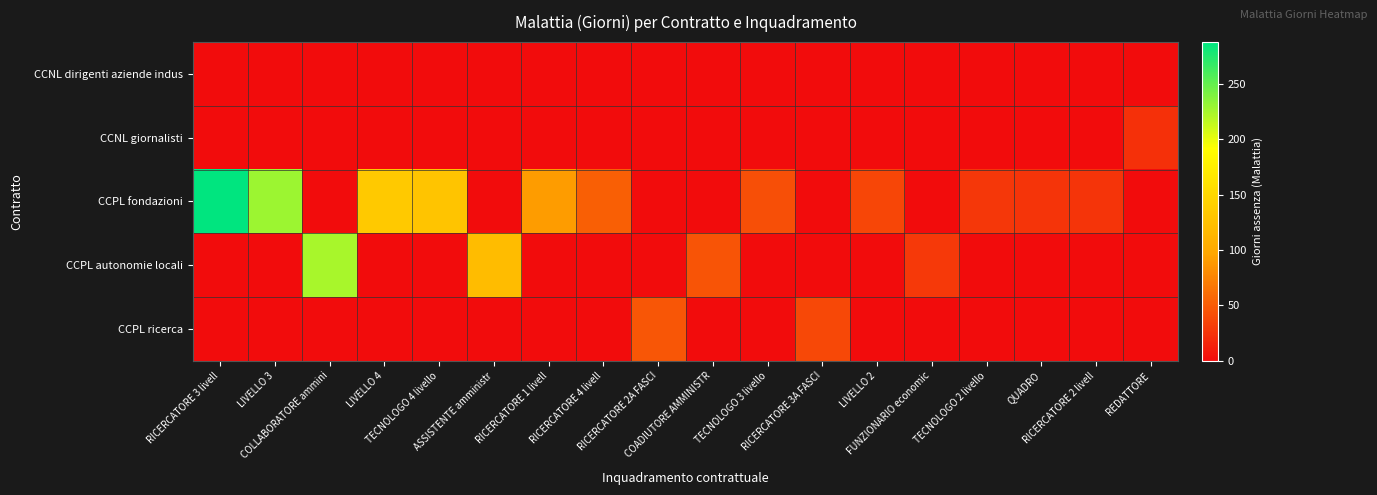

What is the maximum value shown in the chart?

288